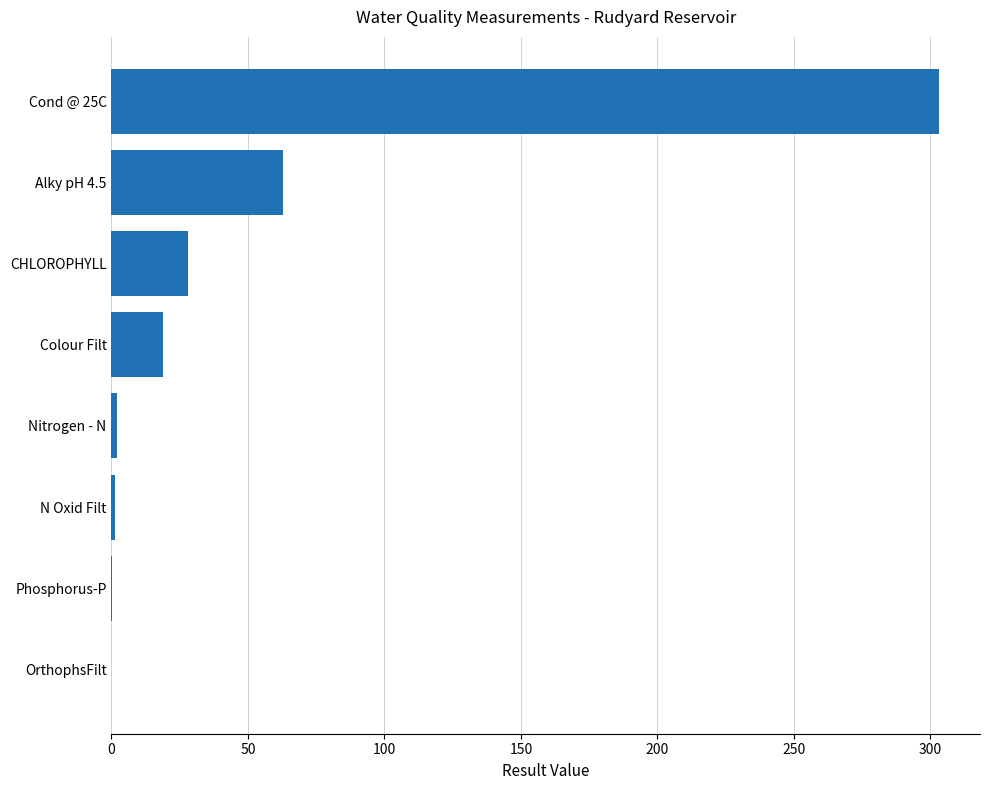

What is the ratio of the value at Alky pH 4.5 to the value at Colour Filt?

3.3